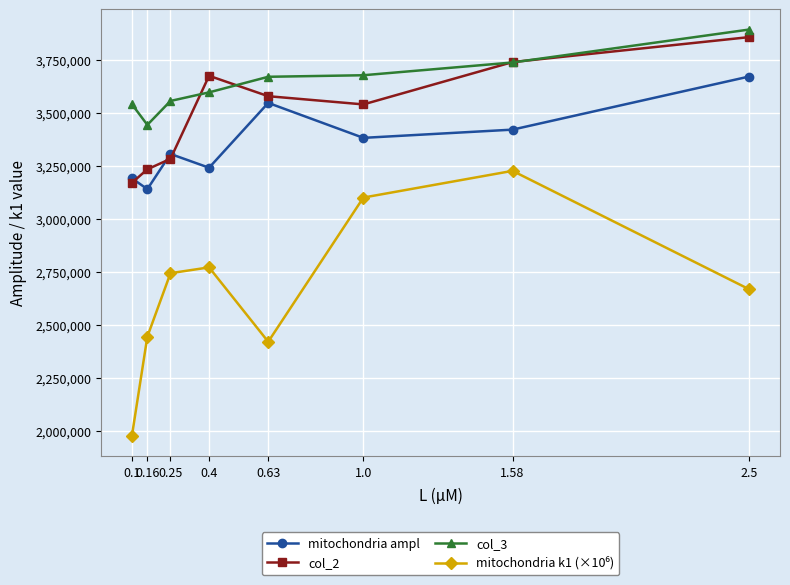

Which category has the lowest value in the col_2 series?

0.1